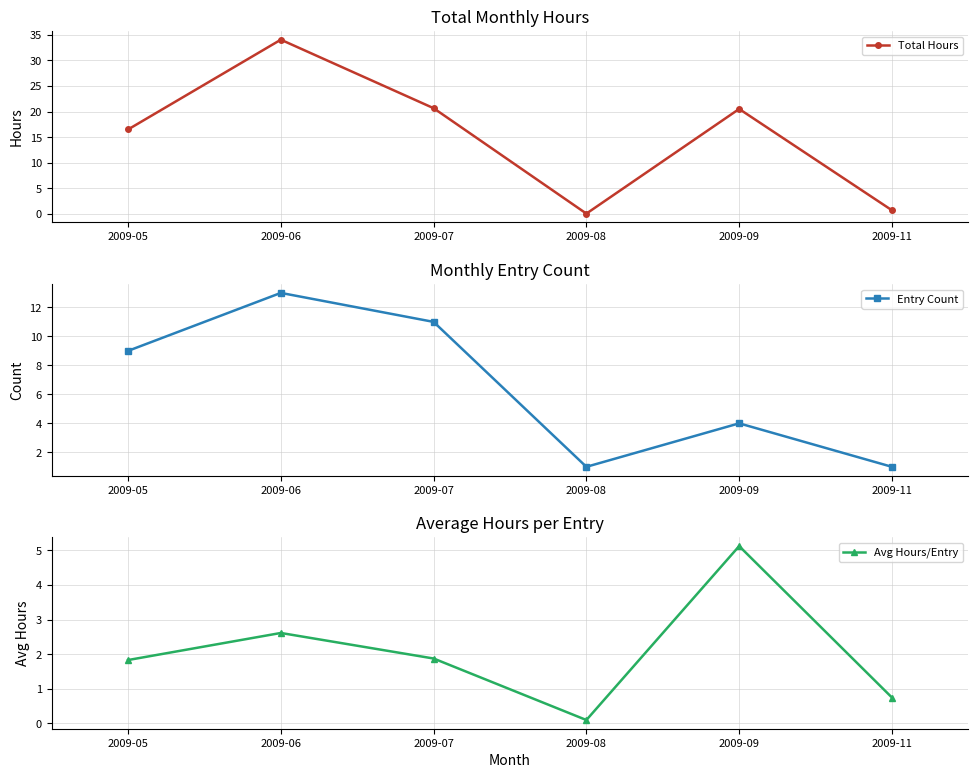

What is the sum of all Entry Count values?

39